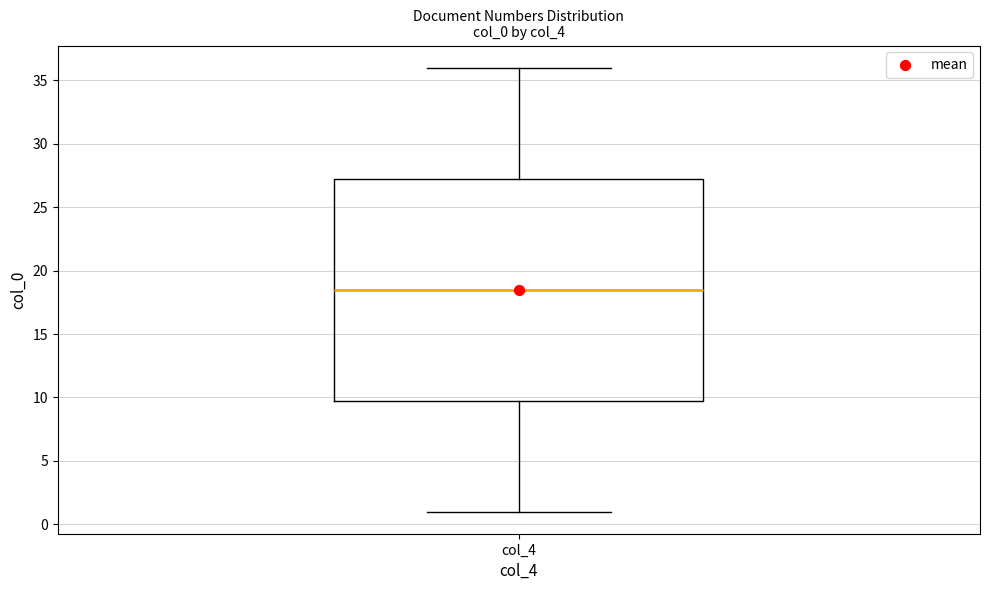

Where does the median line of the box for col_4 sit on the y-axis? The values are not printed on the chart, so give them approximately, as read against the axis.

18.5